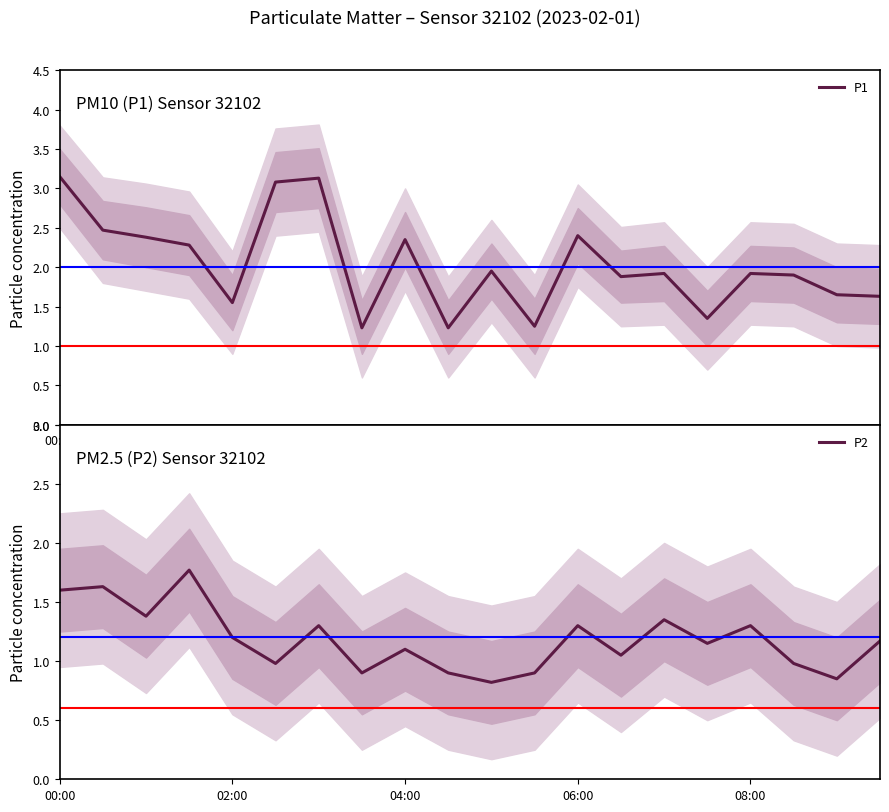

Which series has the largest total across all categories?

P1